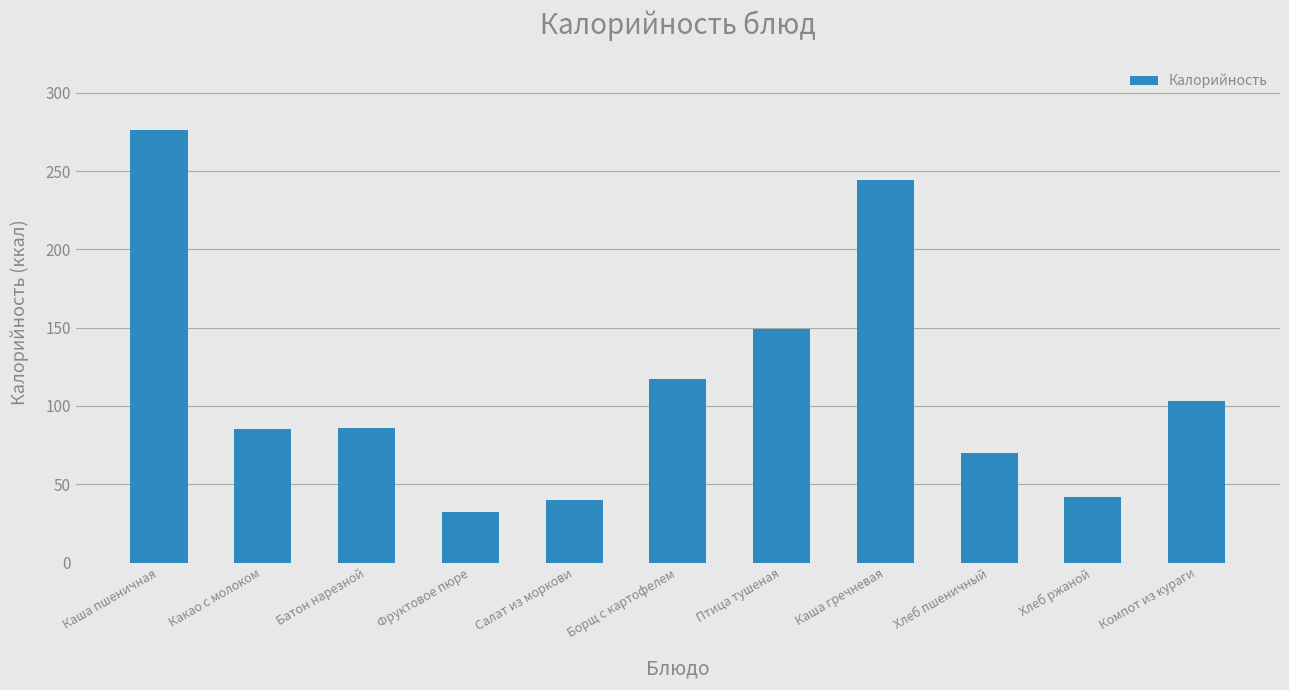

At which category does the chart reach its peak across all series?

Каша пшеничная